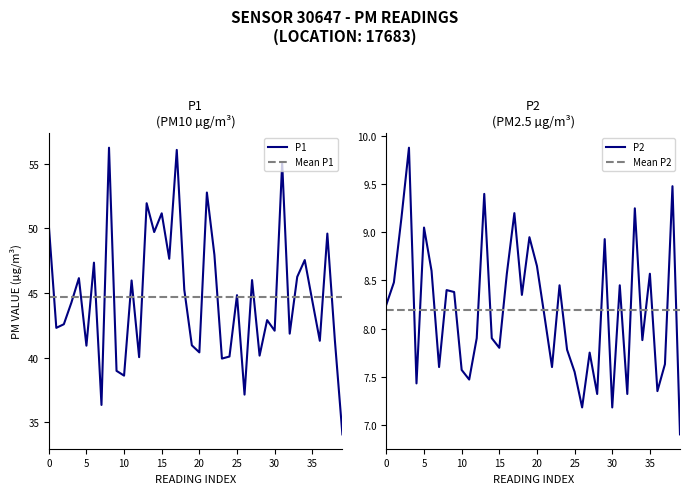

The value of P2 at 19 is 8.9. True or false?

True